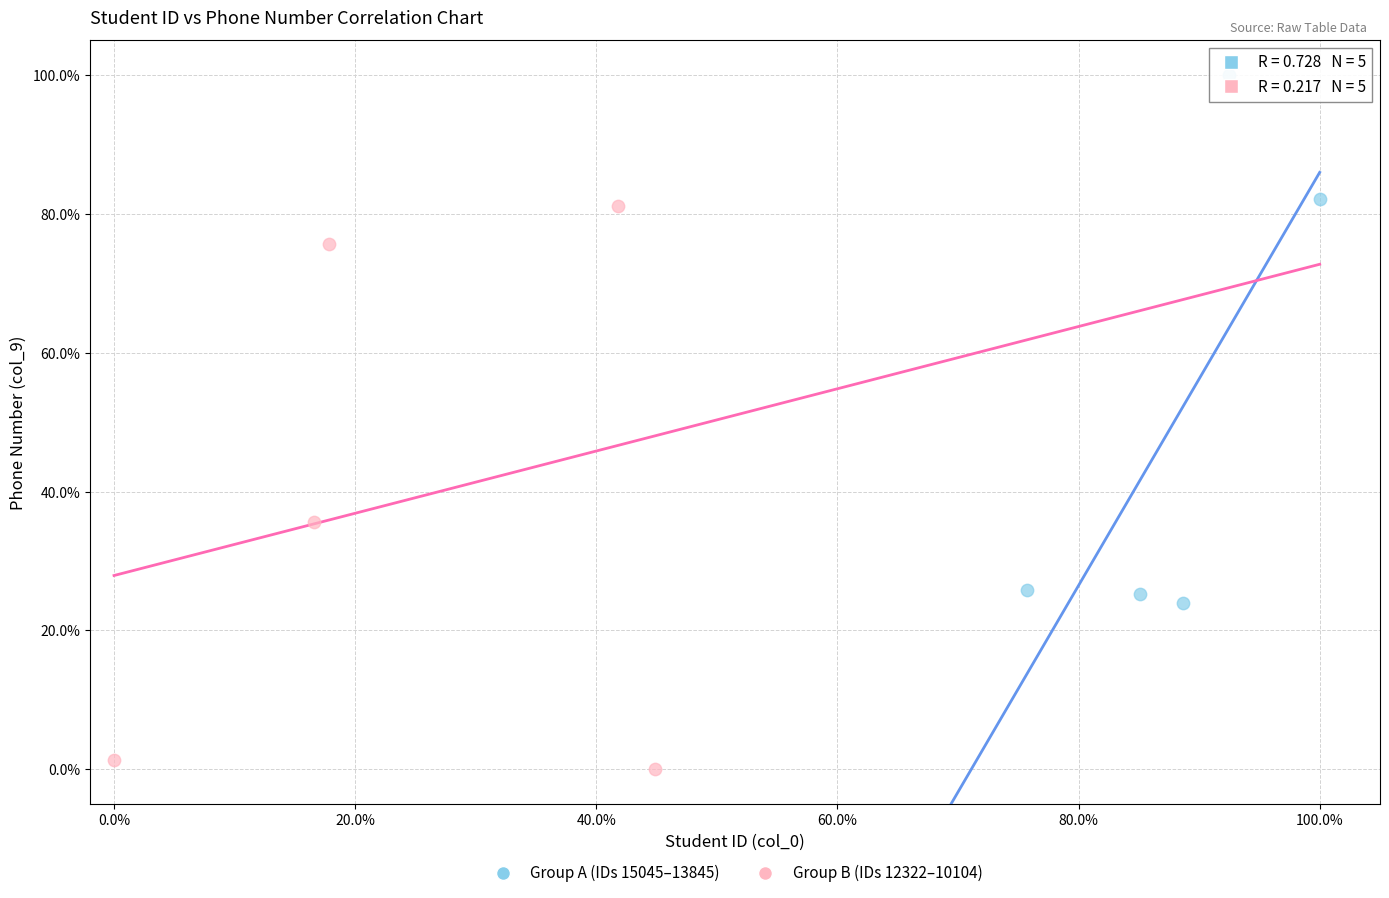

Which series has the widest spread of Y values?

Group B (IDs 12322–10104)